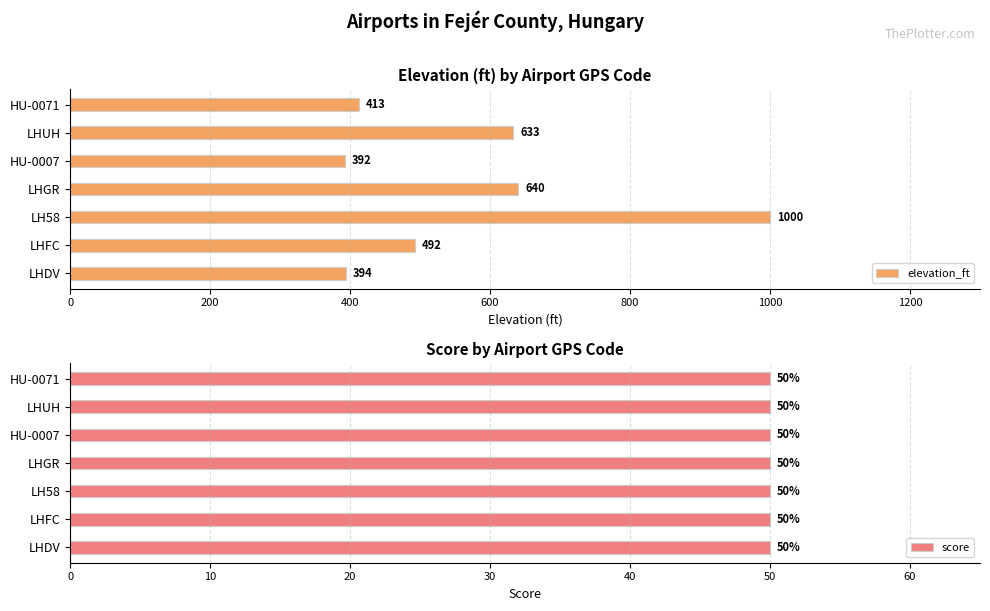

What is the sum of all elevation_ft values?

3964